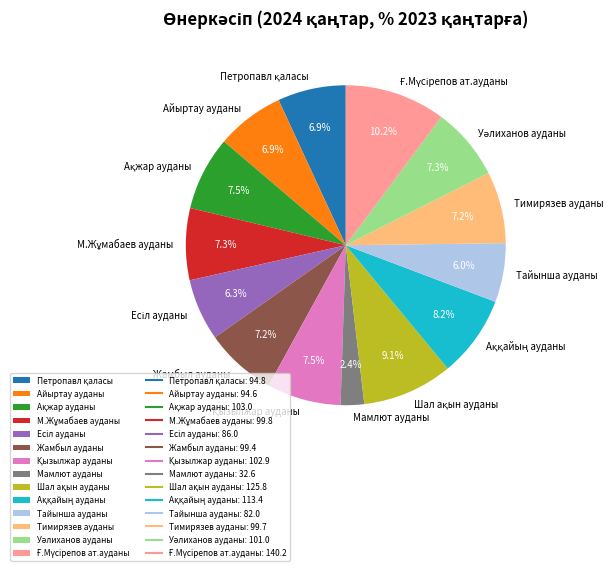

To the nearest percent, what is the average slice percentage?

7%